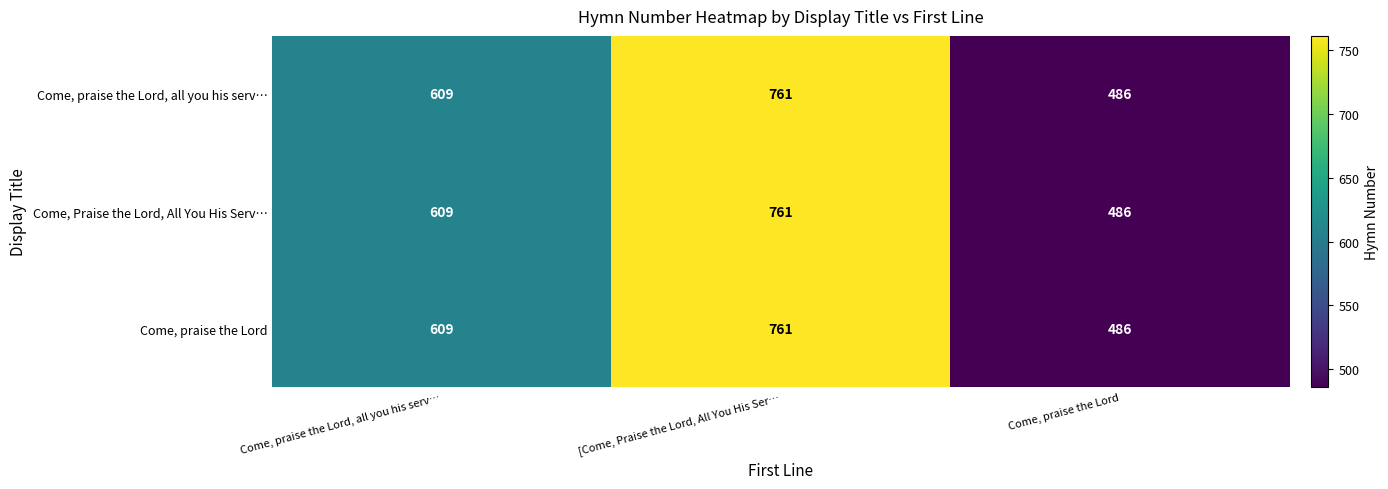

Which label corresponds to the smallest value in the chart?

Come, praise the Lord